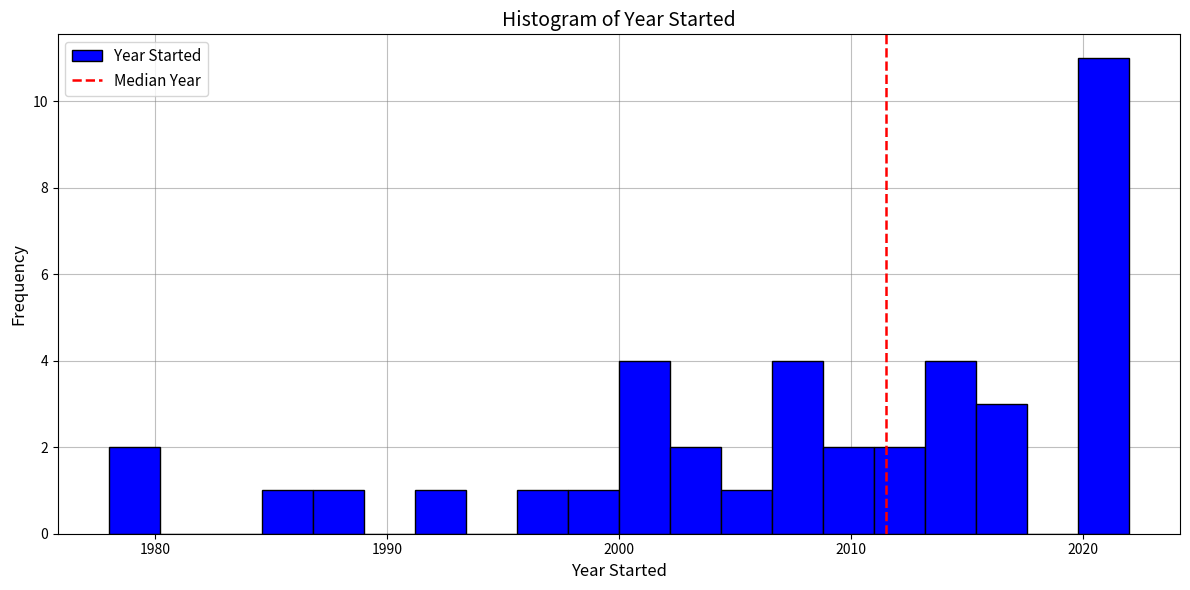

Read against the x-axis, roughly where is the centre of the tallest bar?

2021